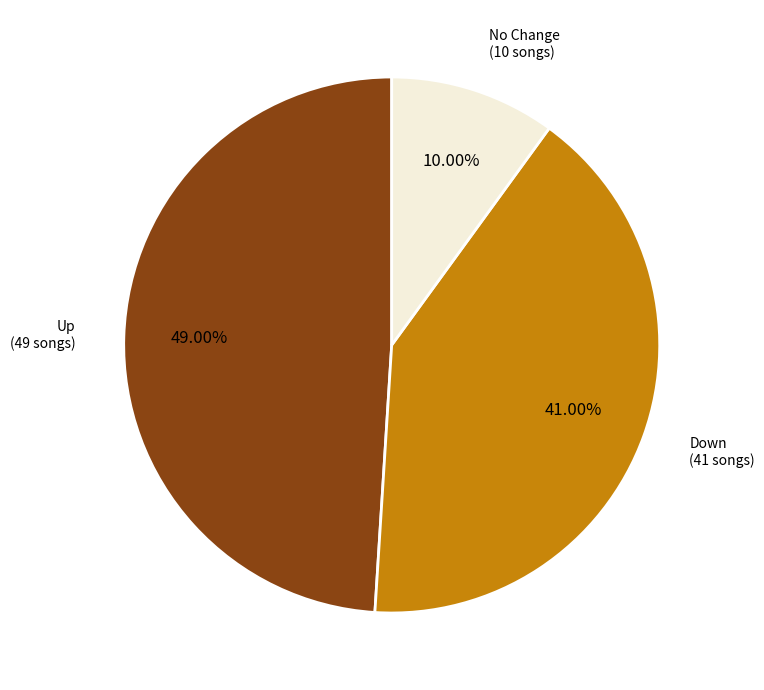

Is there a majority slice in this chart?

No